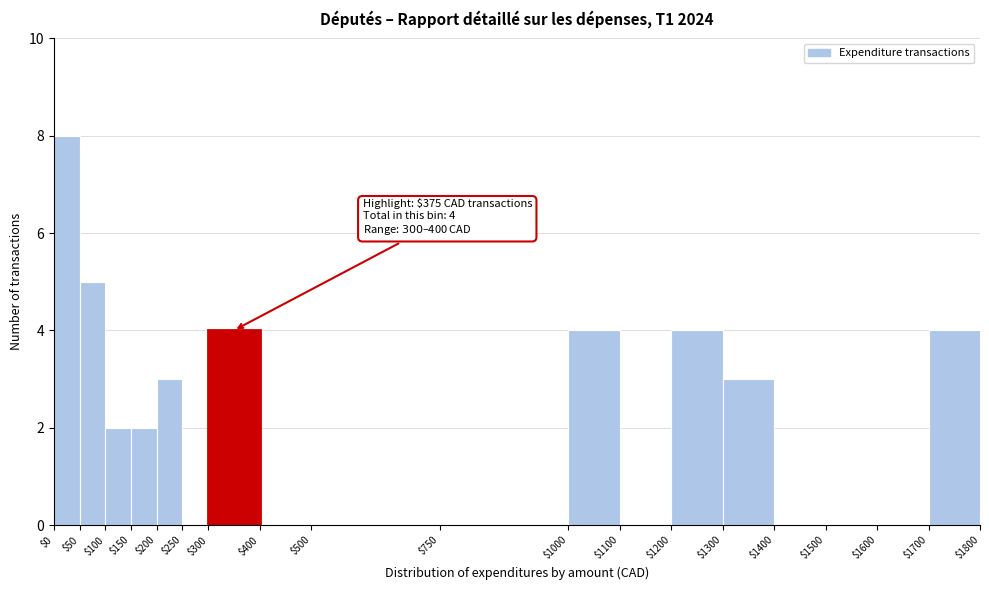

Over which range of the x-axis is the bar tallest?

$0 to $50